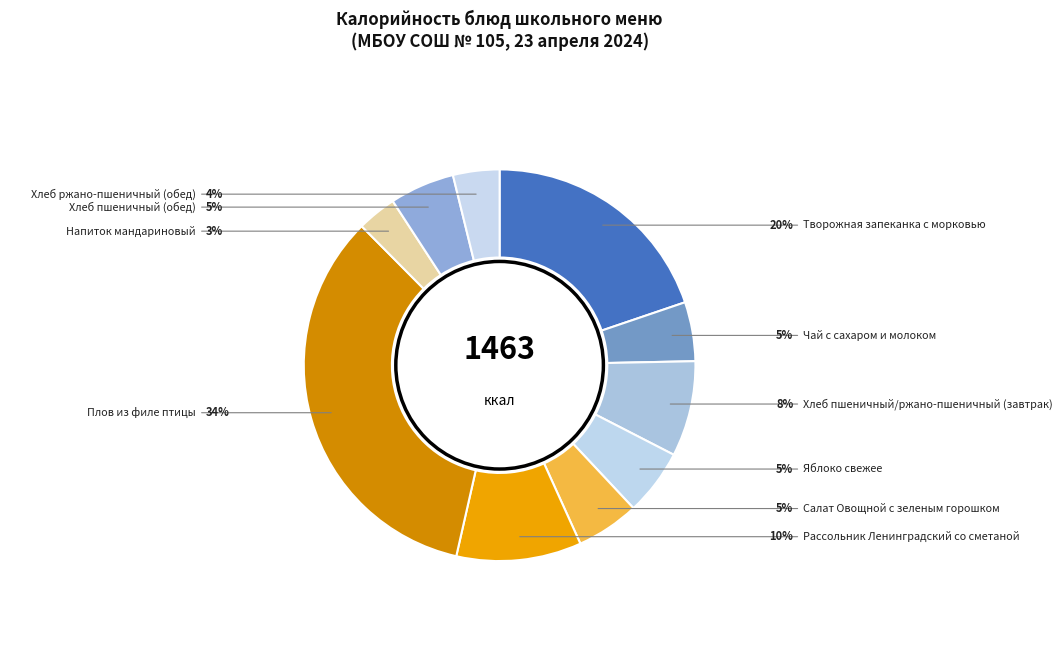

Count the number of slices in the pie.

10